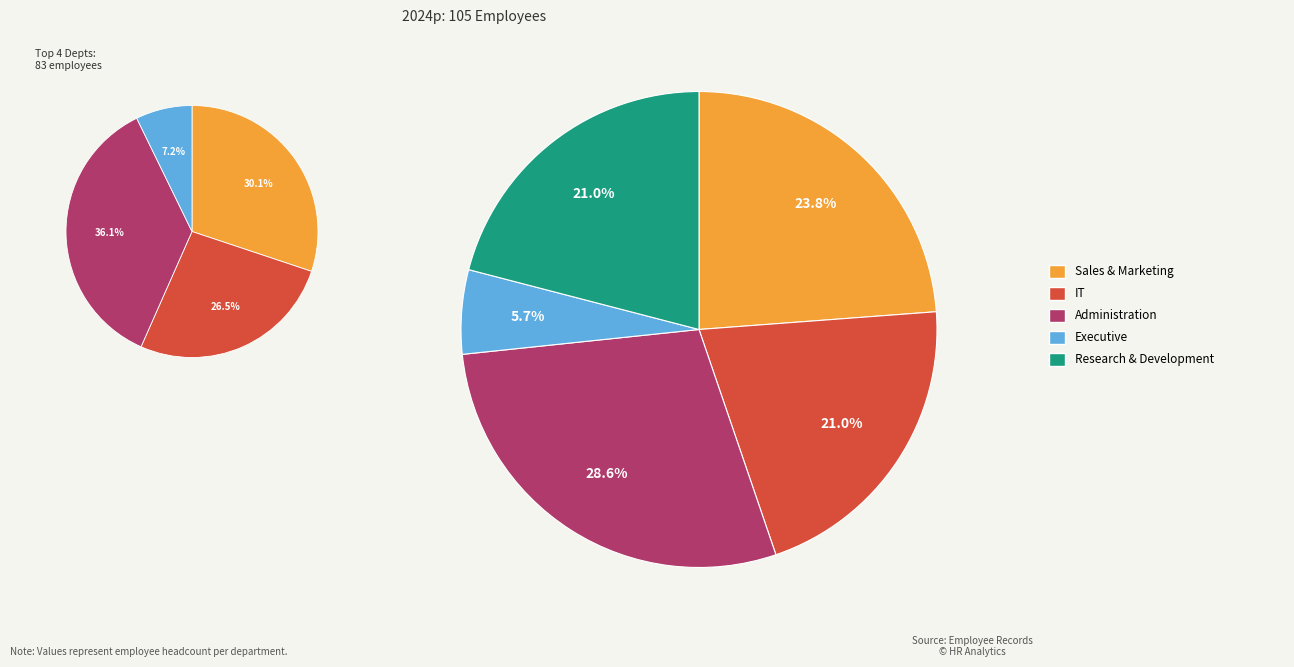

Rank the categories by value from lowest to highest.

Executive, IT, Research & Development, Sales & Marketing, Administration